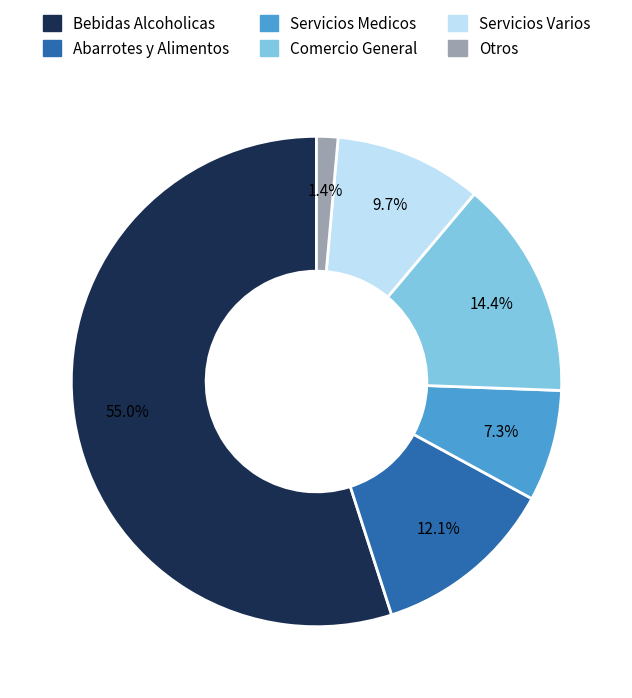

Is there a majority slice in this chart?

Yes